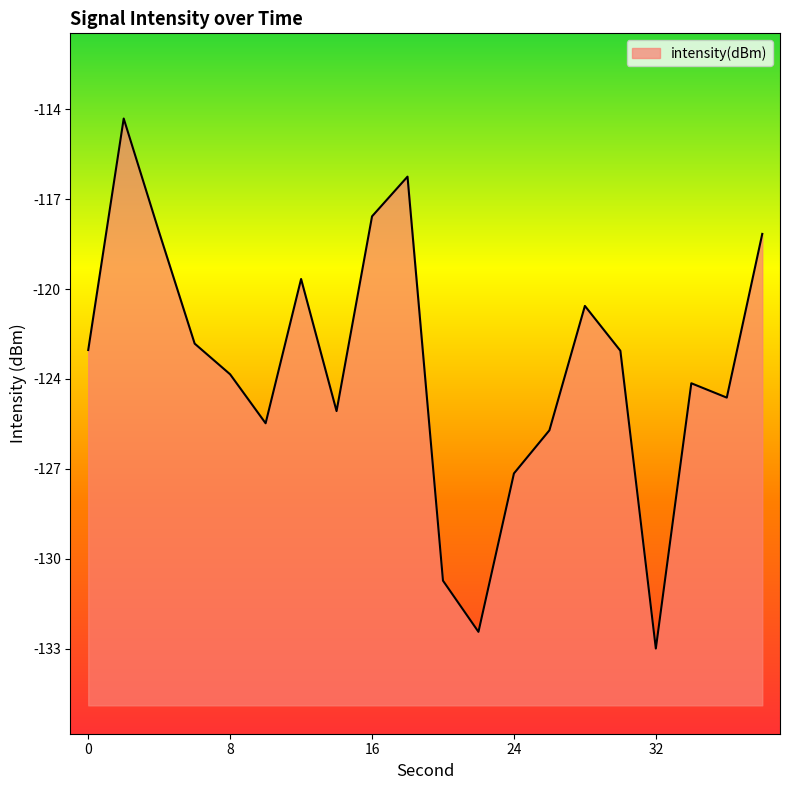

Is it true that the value at 36 is -58.5?

False